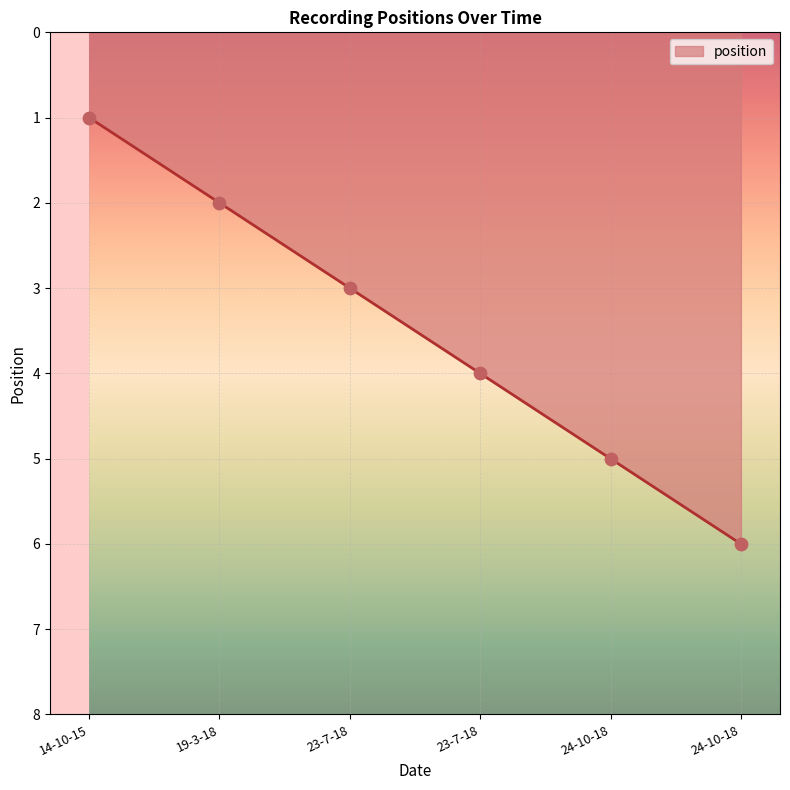

Is this an area chart (filled region under the line)?

Yes